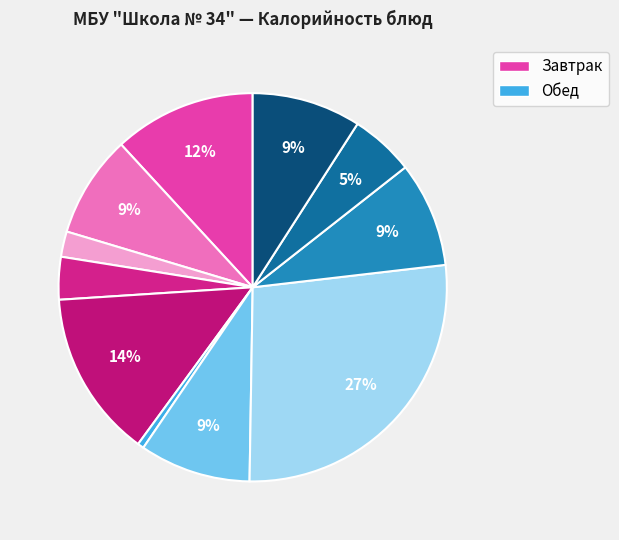

To the nearest percent, what is the average slice percentage?

9%